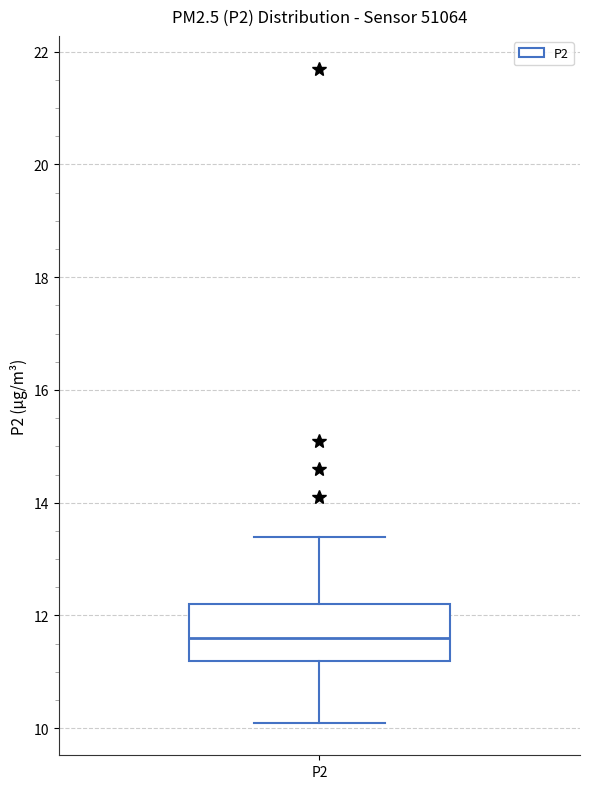

Transcribe this box plot: give where the median line is, the range the box spans, and where the two whiskers end, as read against the y-axis. The values are not printed on the chart, so give them approximately, as read against the axis.

median 11.6, box 11.2 to 12.2, whiskers 10.2 to 13.4